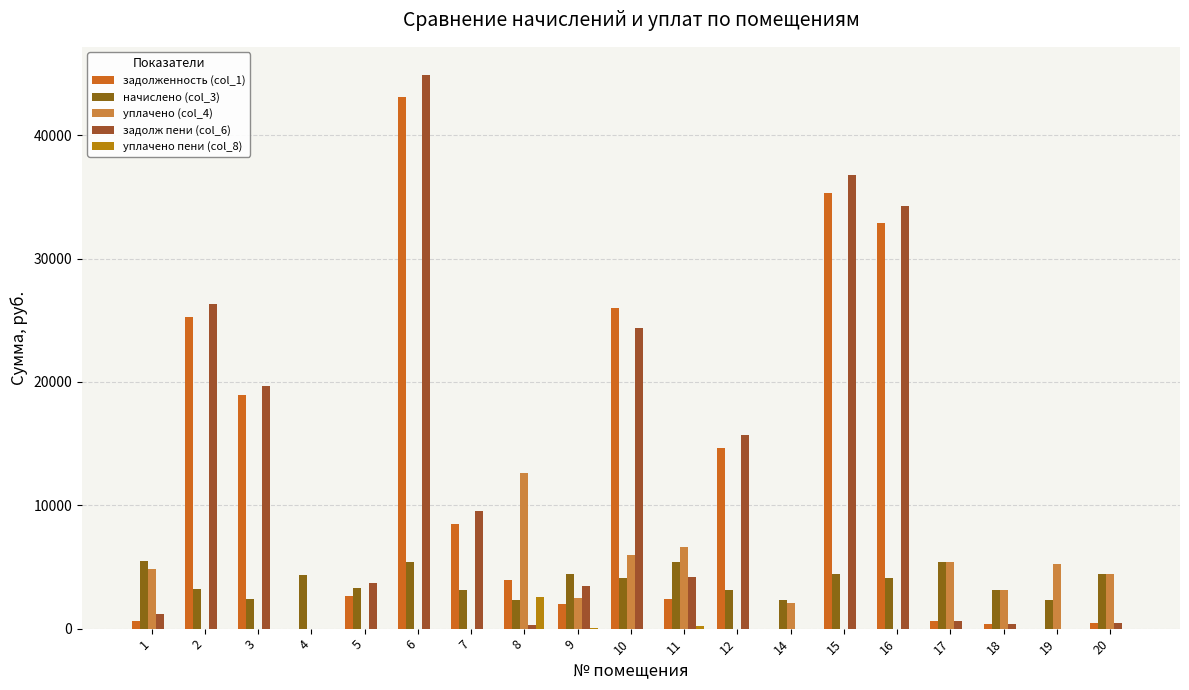

How many values in the задолженность (col_1) series exceed 2647?

10